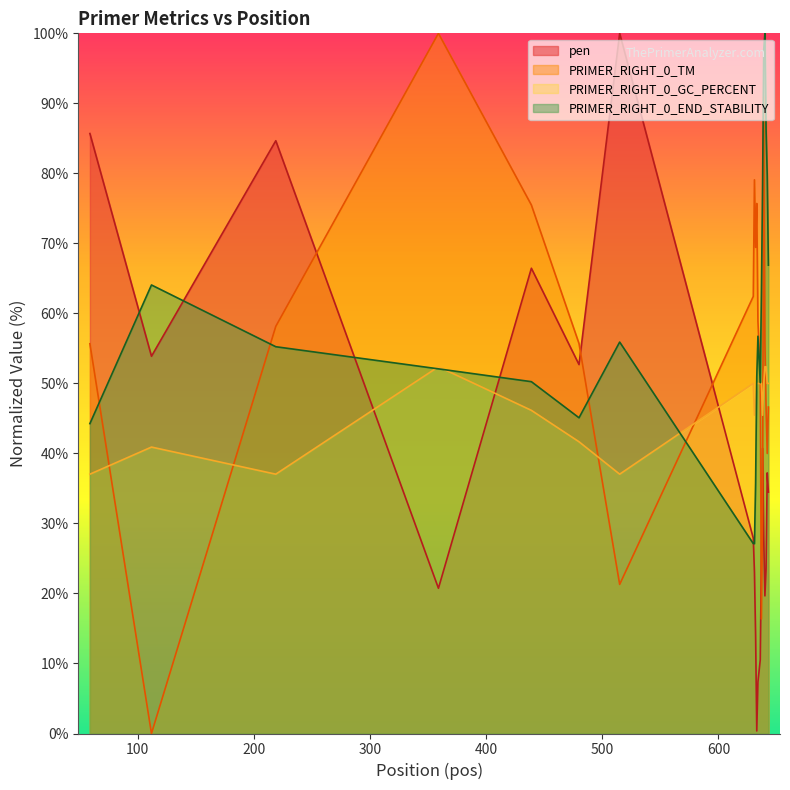

What is the difference between the highest and lowest values at 643?

32.4